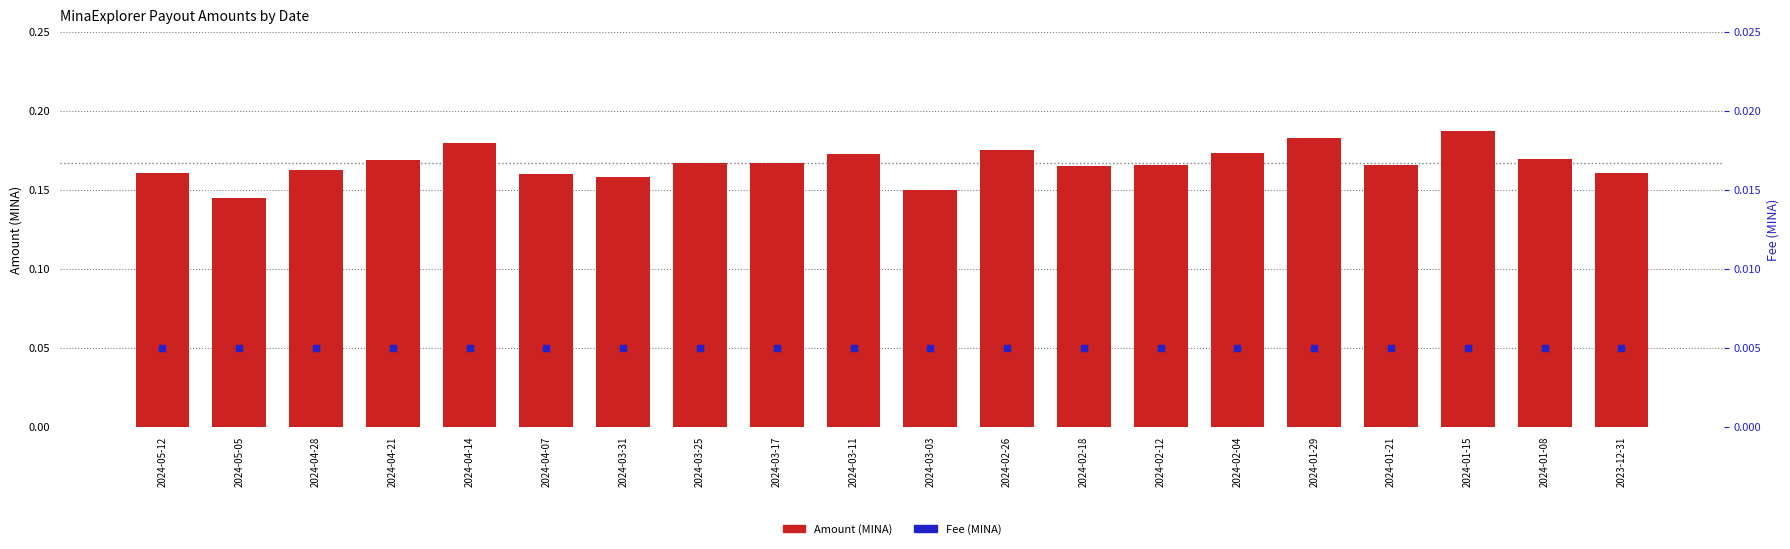

Which series has the largest Y range (max minus min)?

Amount